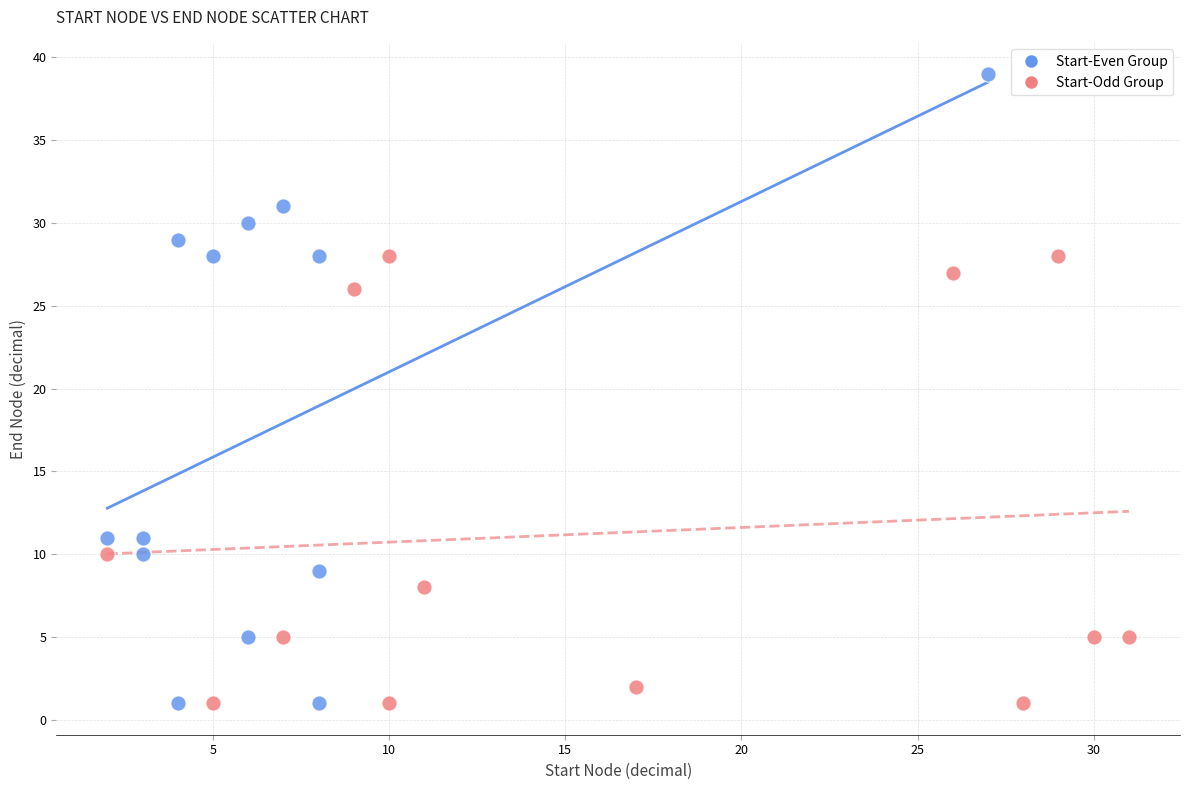

Which series has the largest Y range (max minus min)?

Start-Even Group